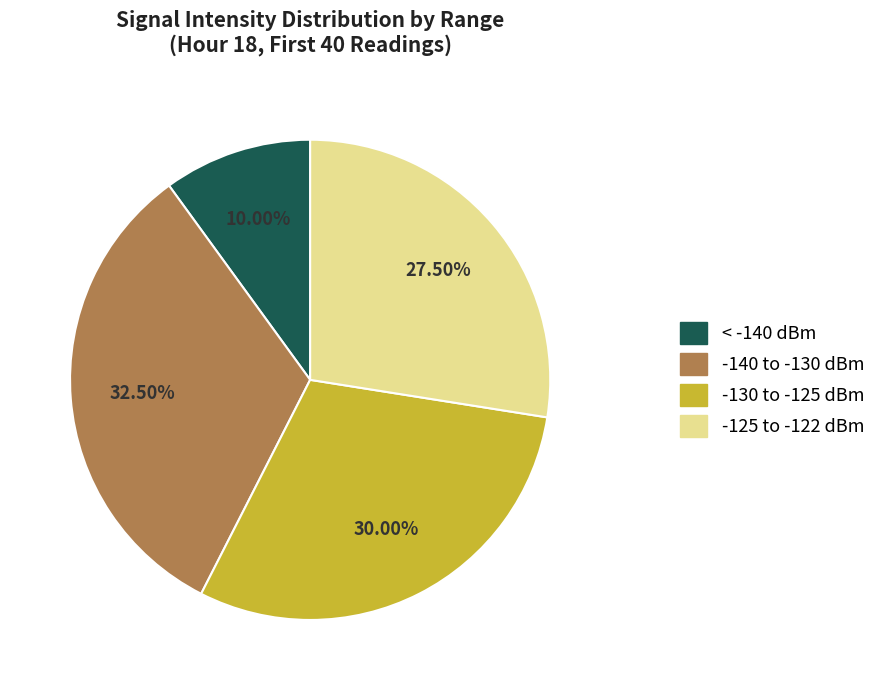

Do -125 to -122 dBm and < -140 dBm together represent more than half of the pie?

No